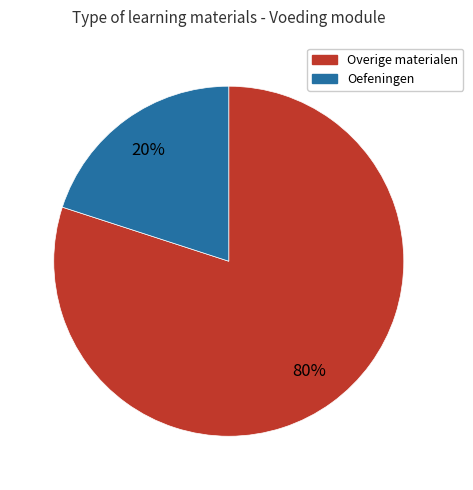

Which slice is the smallest?

Oefeningen